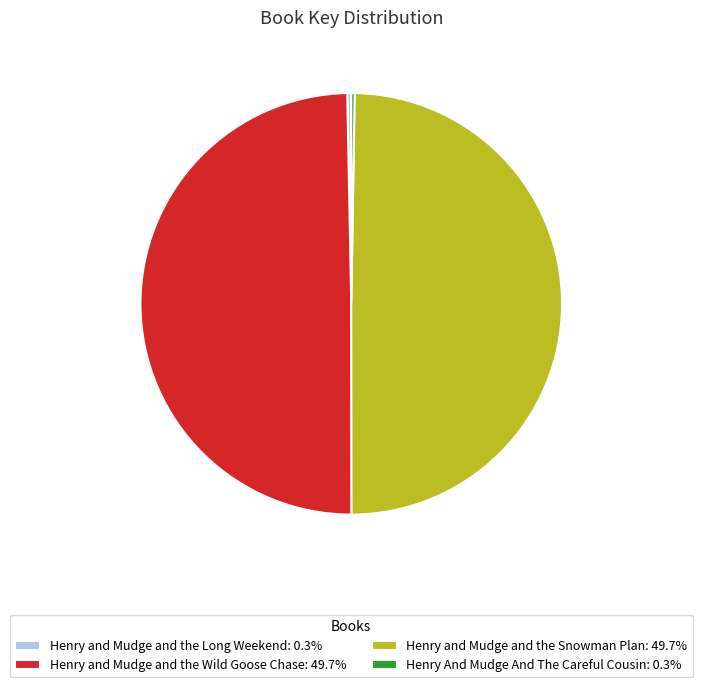

Does any single category account for the majority?

No